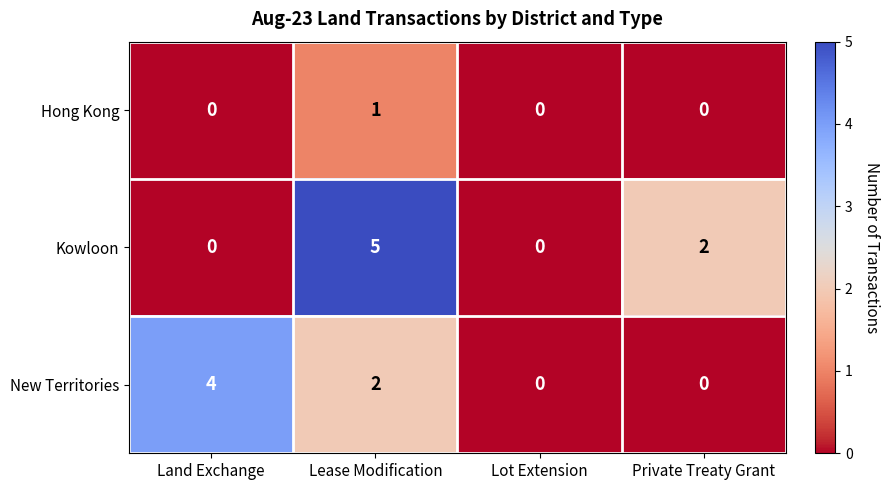

What is the sum of the Kowloon values at Lease Modification and Private Treaty Grant?

7